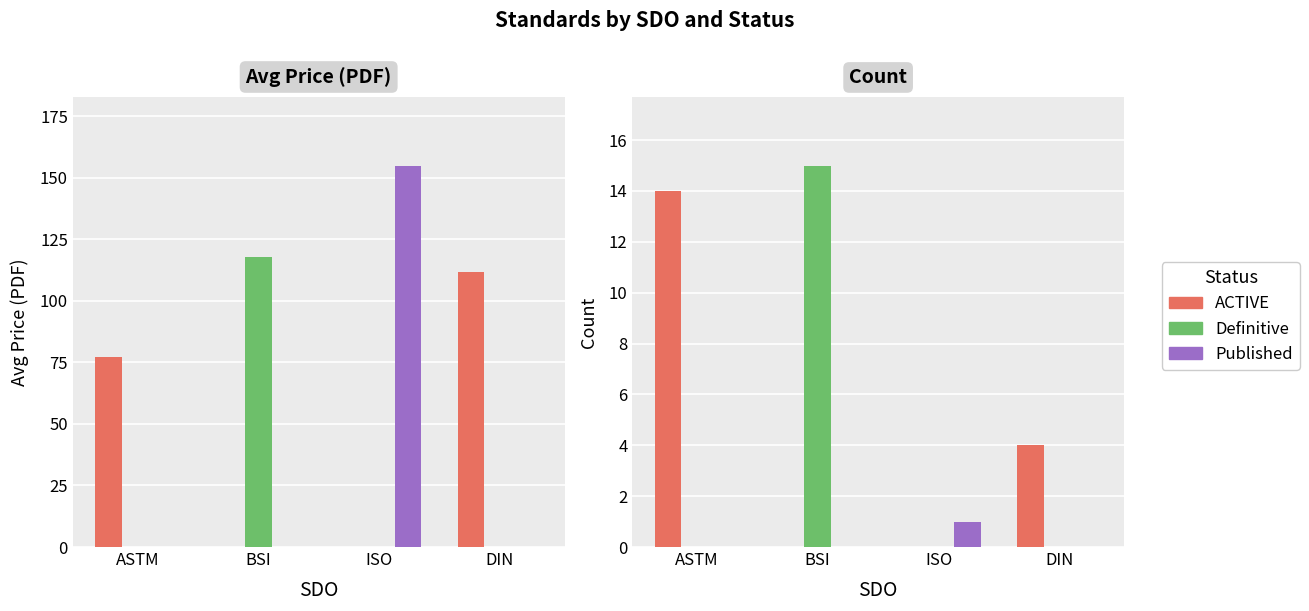

At ASTM, list the series in order from largest to smallest.

ACTIVE, Definitive, Published